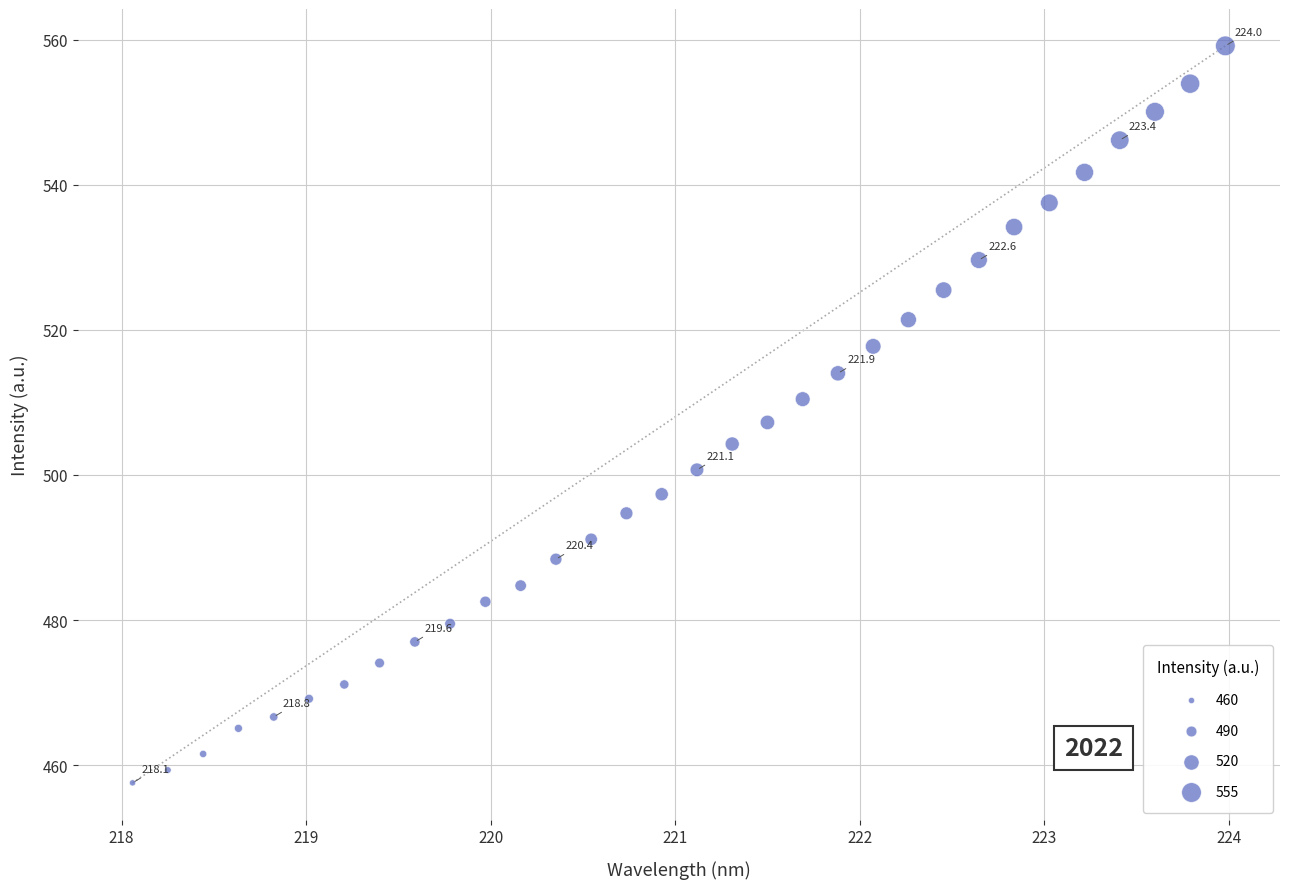

What is the range of Y values (max minus min)?

101.6